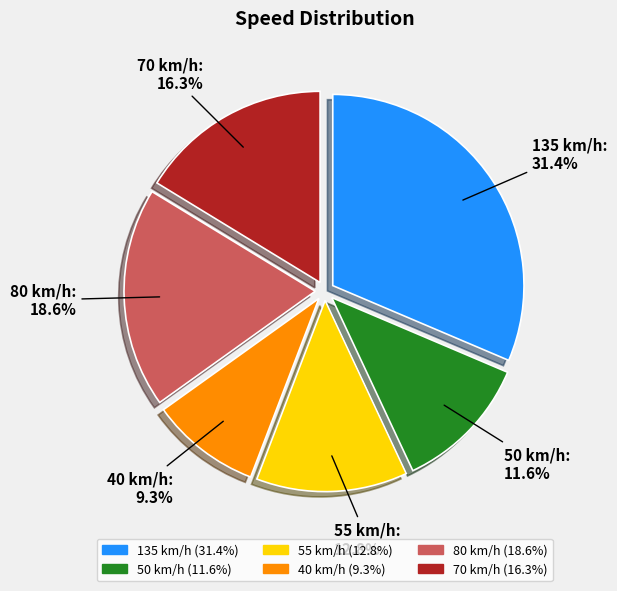

Does any single category account for the majority?

No